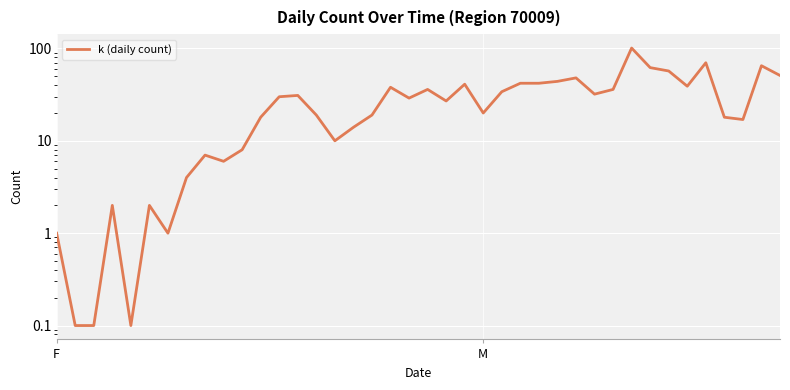

True or false: there are more than 2 points higher than both neighbors.

True